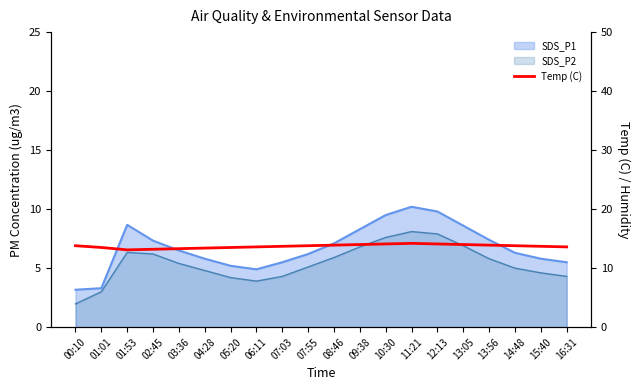

Where is the data nearest to the value 13?

01:53